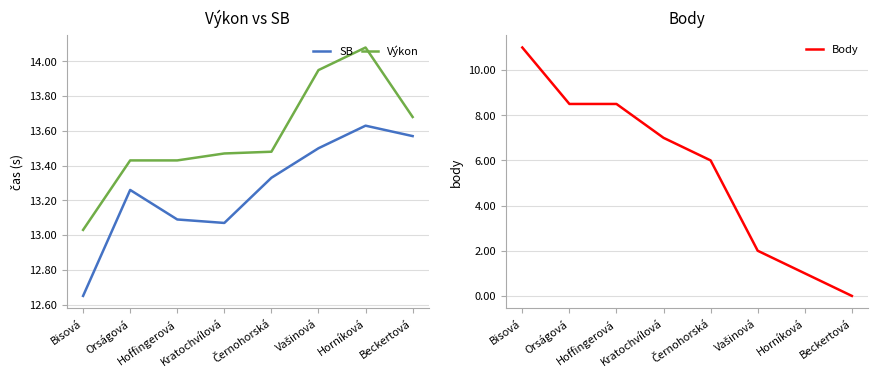

Is this an area chart (filled region under the line)?

No